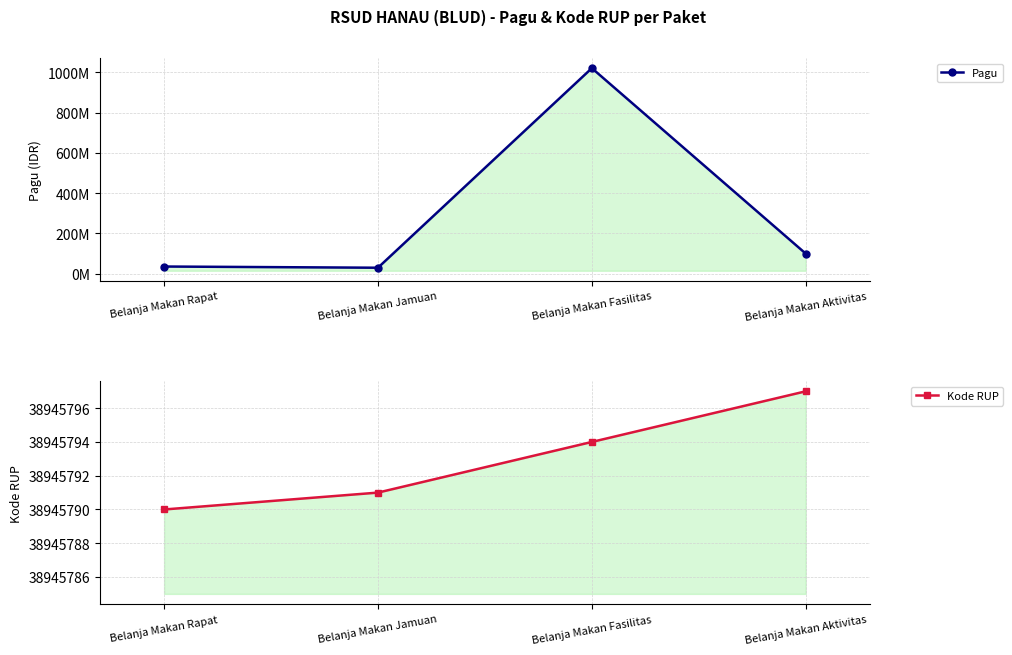

At which category does Pagu reach its first local valley?

Belanja Makan Jamuan